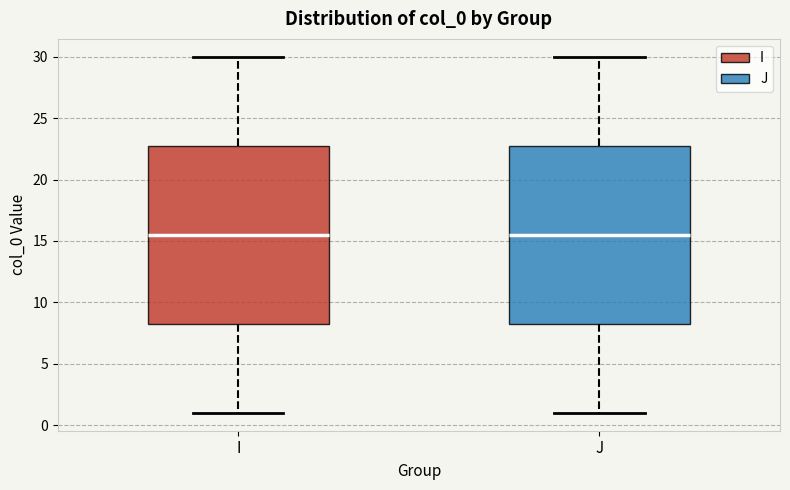

Where is the lower edge of the box for I on the y-axis? The values are not printed on the chart, so give them approximately, as read against the axis.

8.5